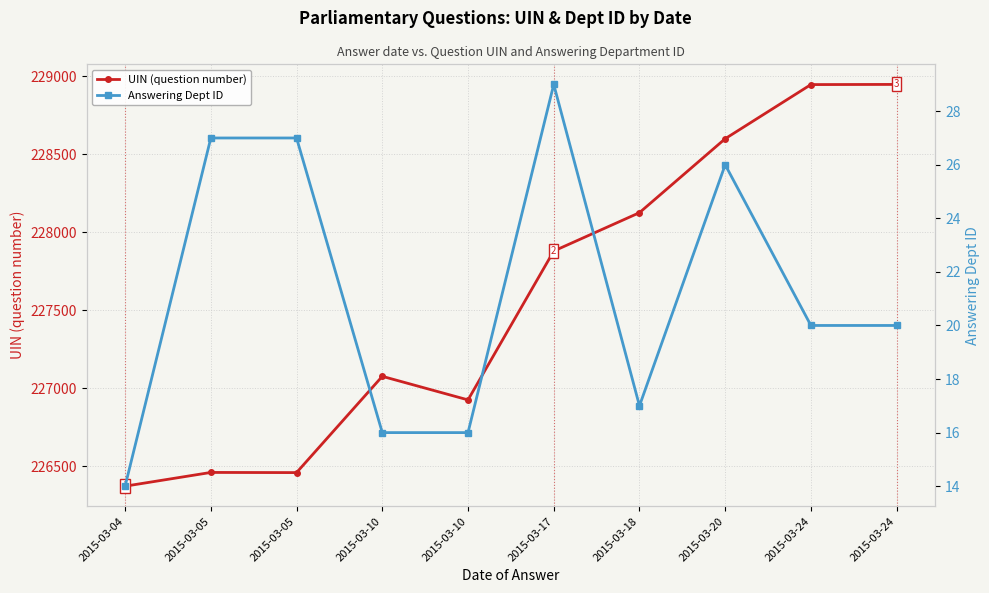

True or false: Answering Dept ID has more than 0 points higher than both neighbors.

True